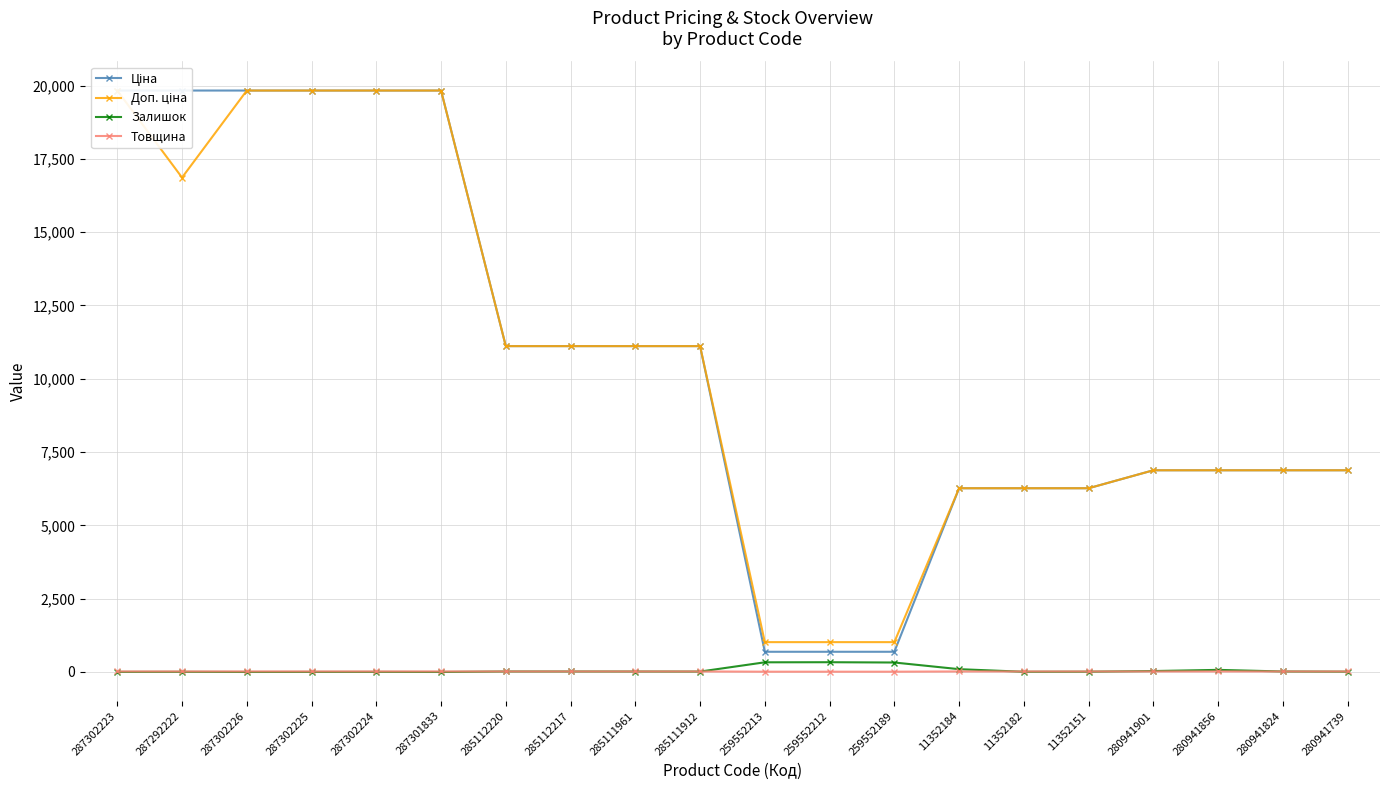

What is the greatest value displayed?

19831.1